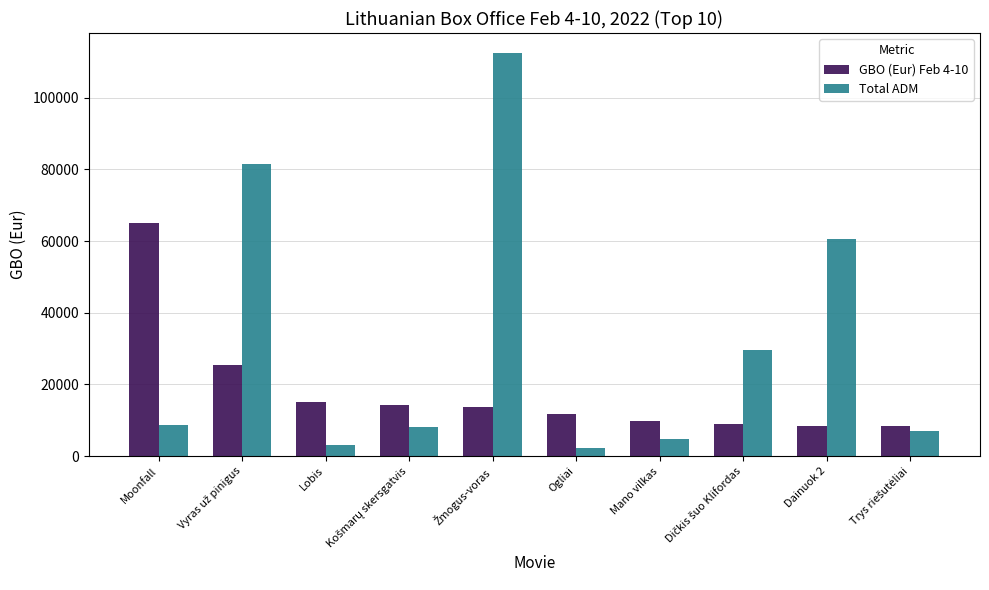

Rank the series by their average value, from highest to lowest.

Total ADM, GBO (Eur) Feb 4-10